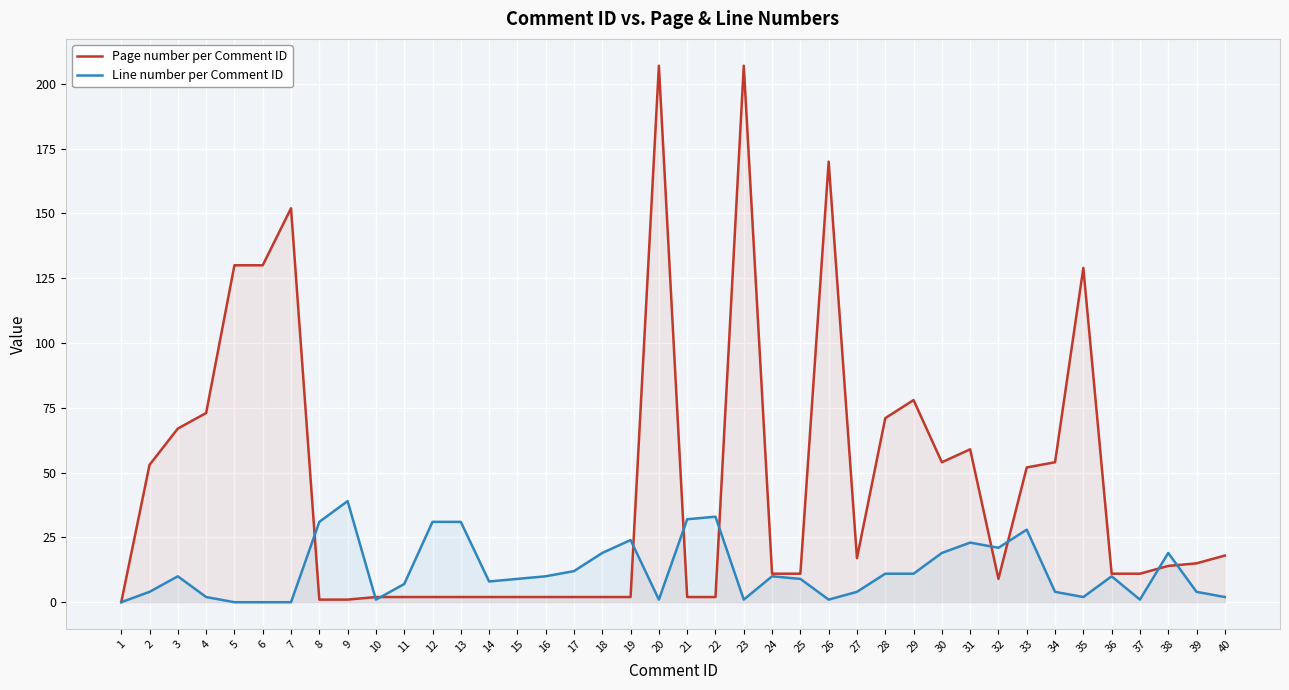

What is the spread (max minus min) of values at 37?

10